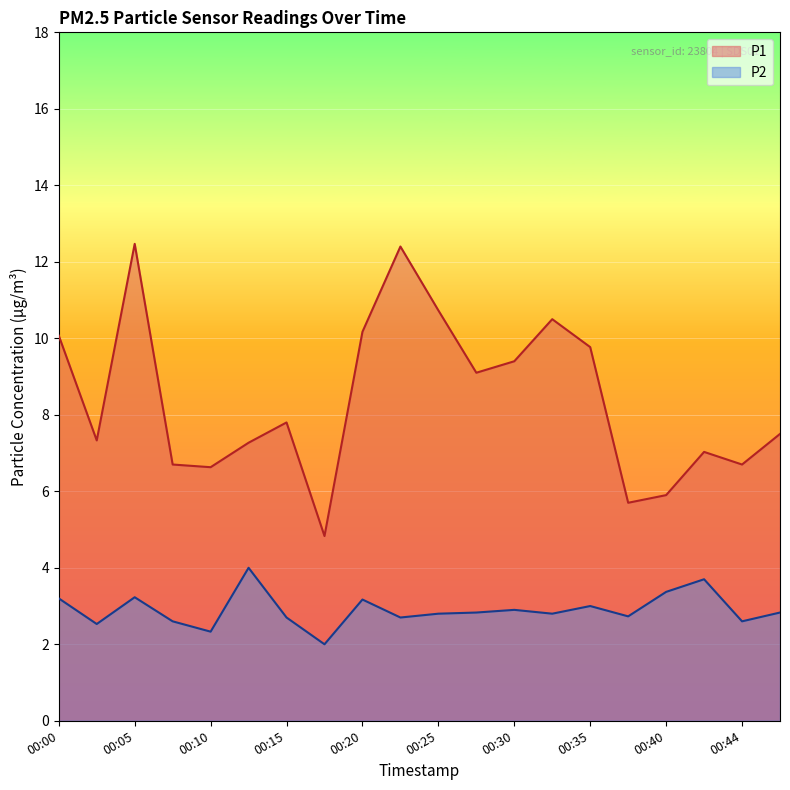

What is the sum of the P2 values at 00:27 and 00:20?

6.0